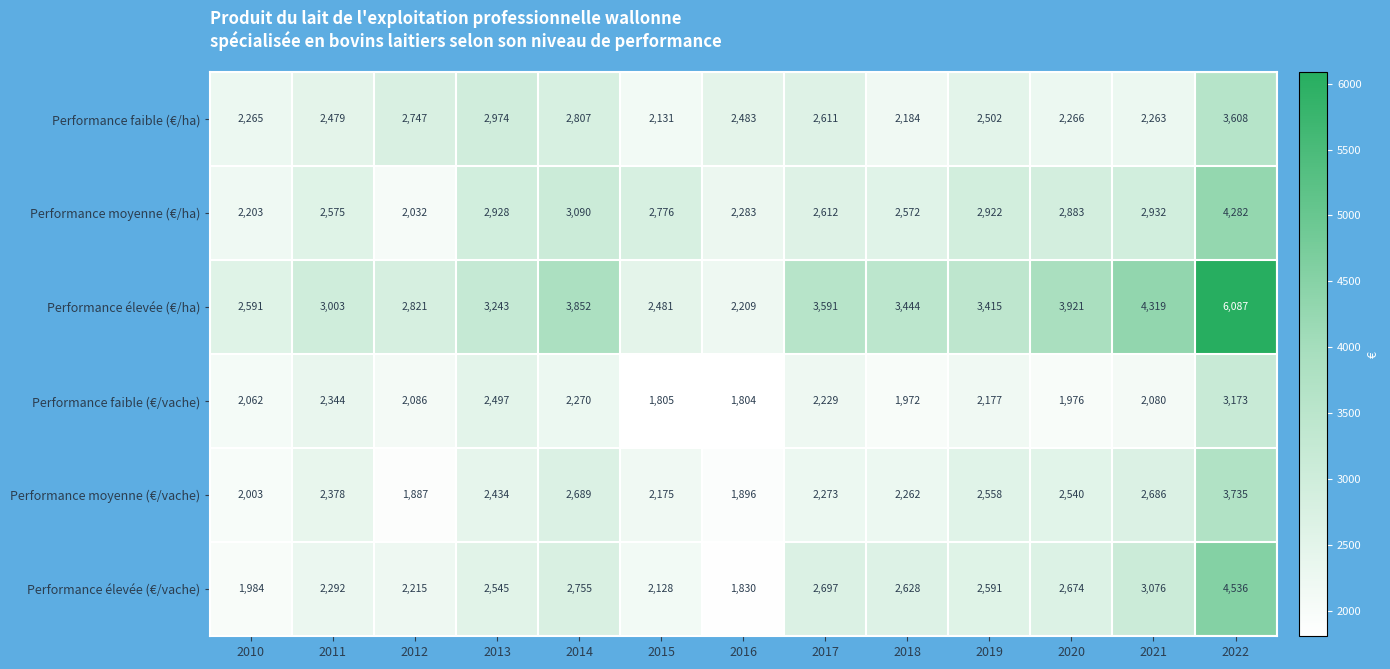

True or false: Performance faible (€/ha) has a value of 4359 at 2012.

False